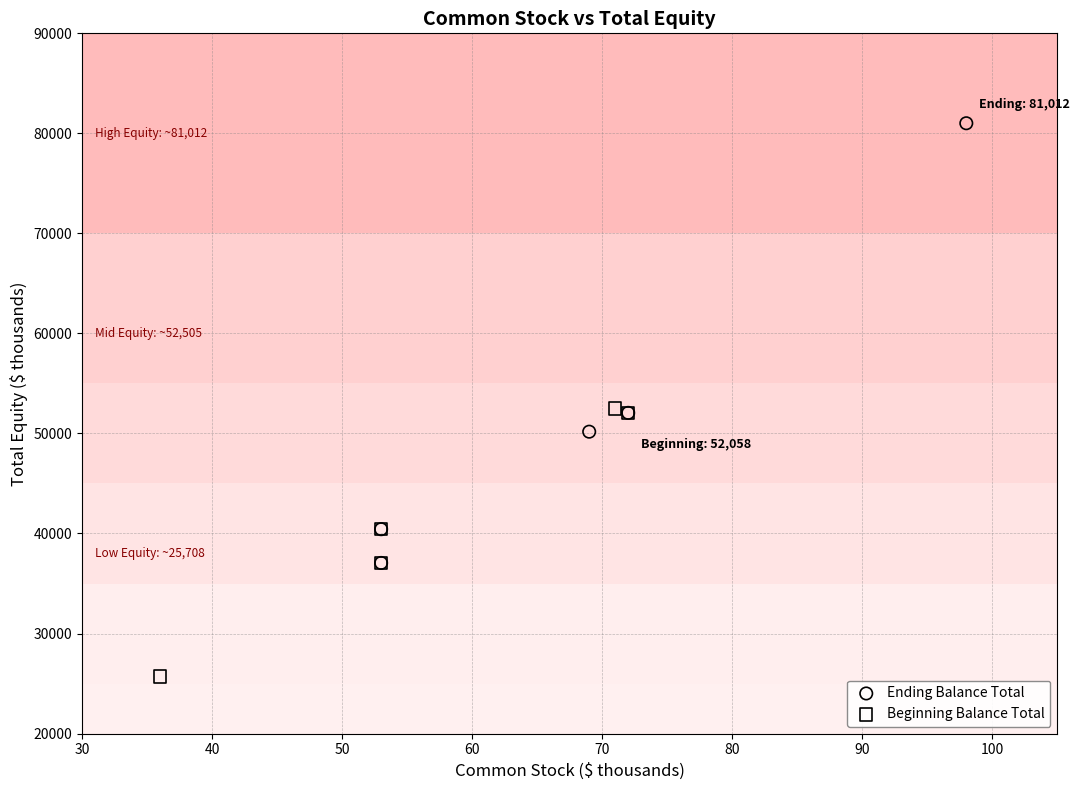

Which series contains the highest Y value?

Ending Balance Total